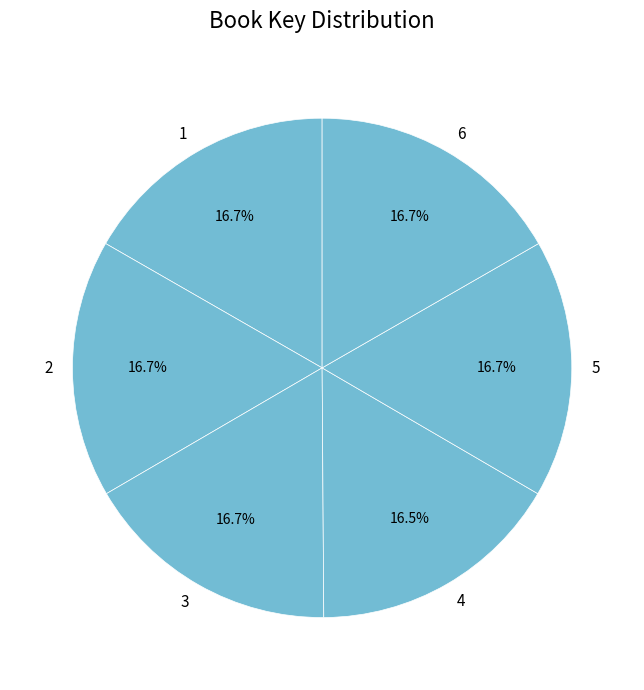

Approximately how many times larger is the value at 4 compared to 6?

1.0